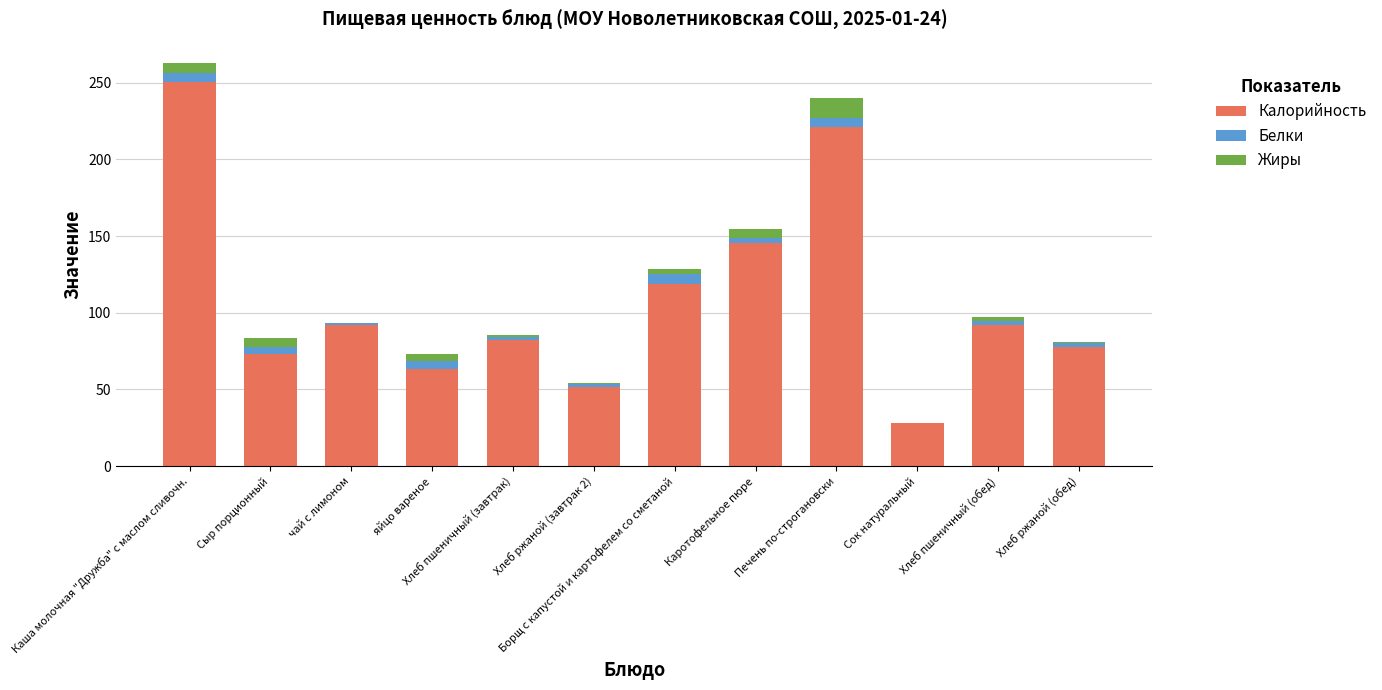

True or false: Калорийность has a value of 40.6 at Сок натуральный.

False